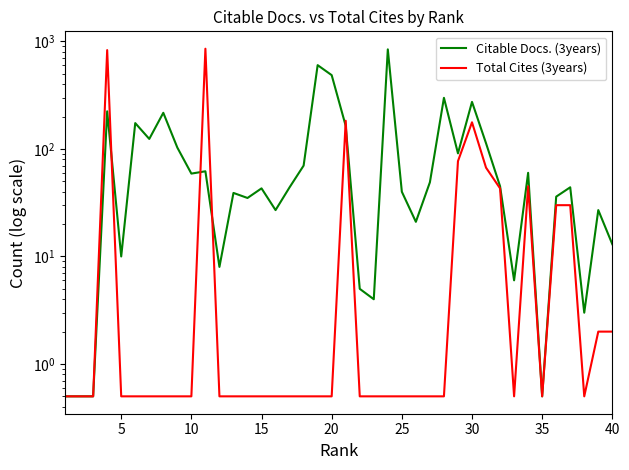

Rank the series by their maximum value, from lowest to highest.

Citable Docs. (3years), Total Cites (3years)